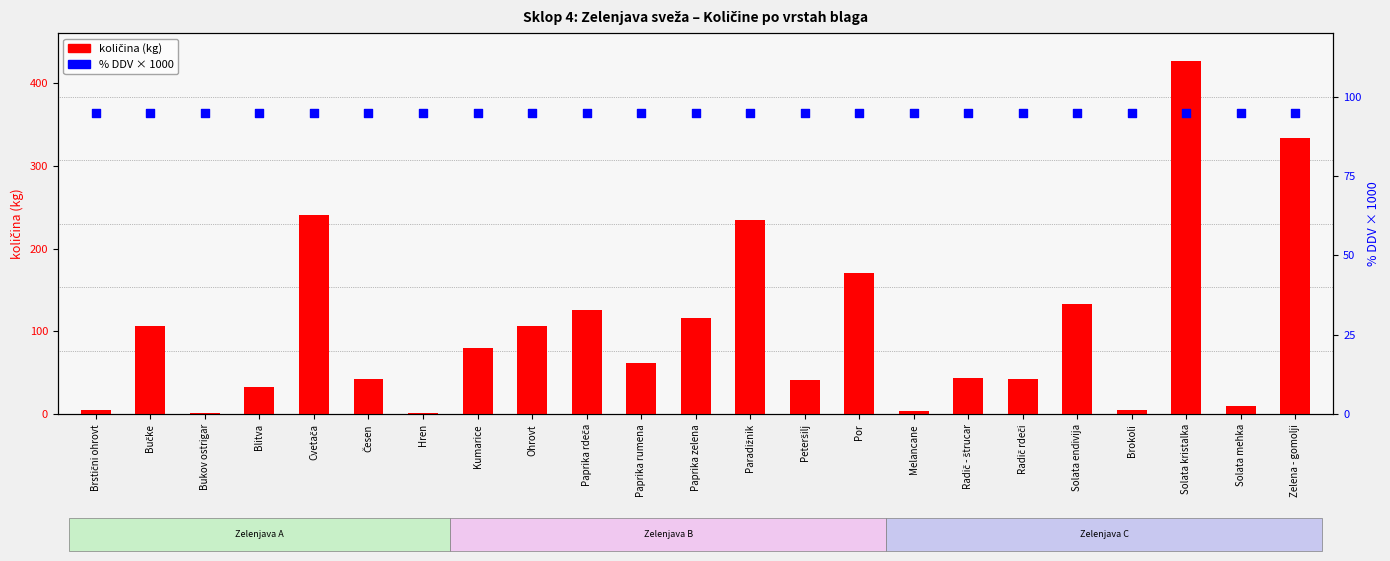

At which category is the sum across all series the highest?

Solata kristalka